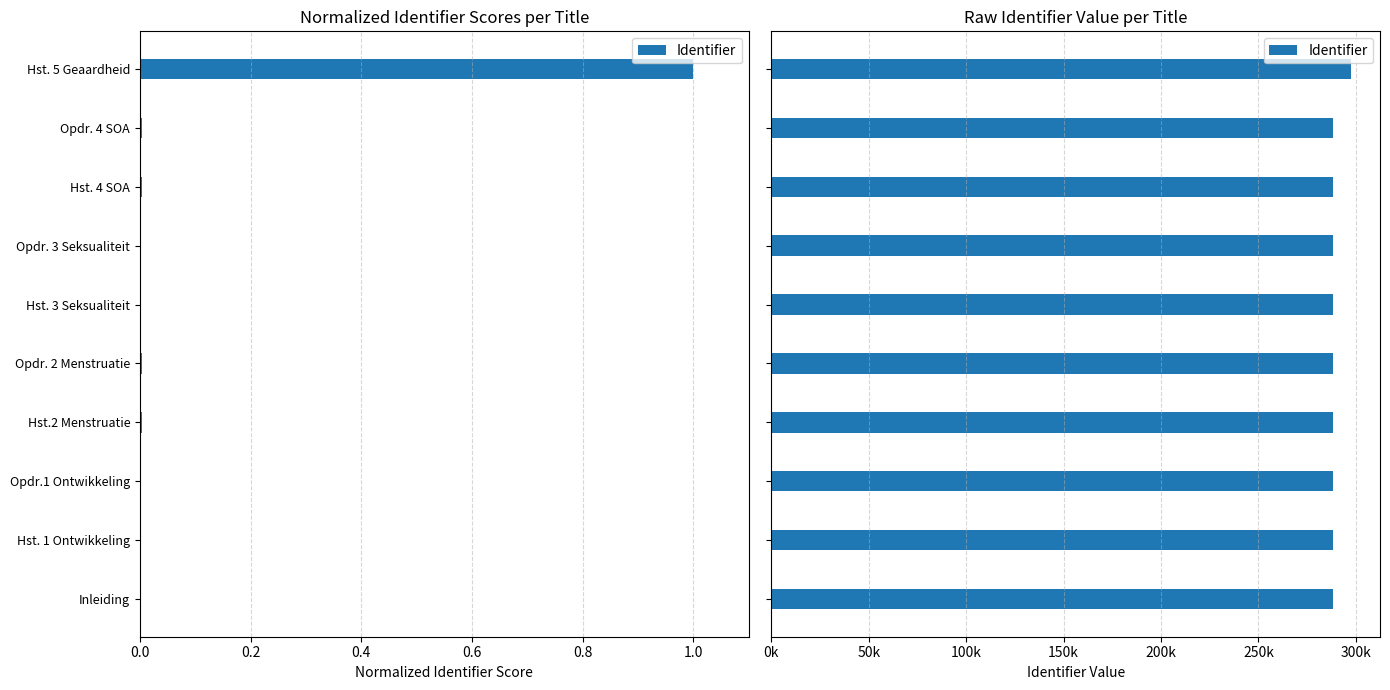

Reading left to right, extract all data points from this chart.

288242	288243	288253	288273	288275	288254	288256	288278	288280	297523